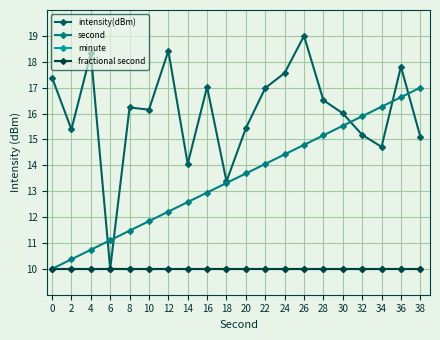

The value of second at 2 is 6.6. True or false?

False